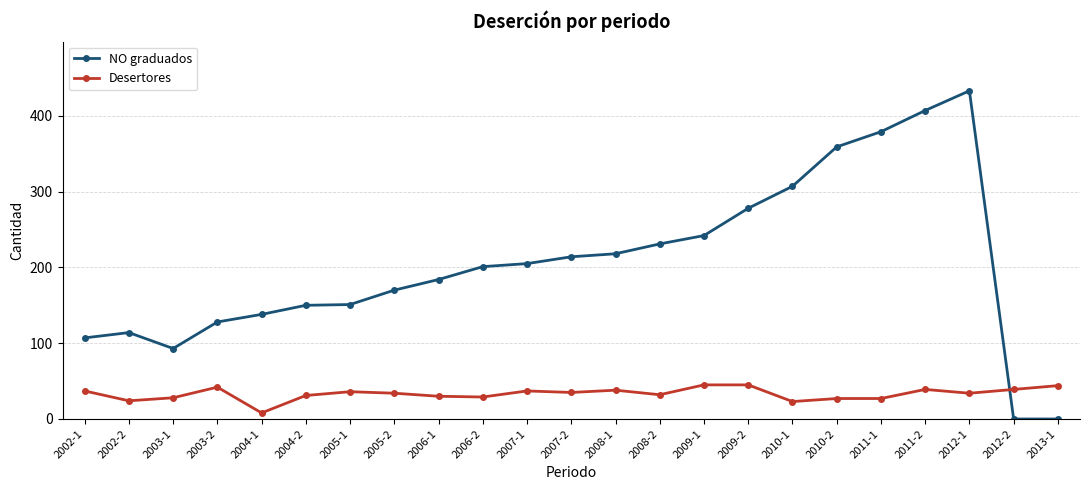

What is the label of the 10th point from the left?

2006-2